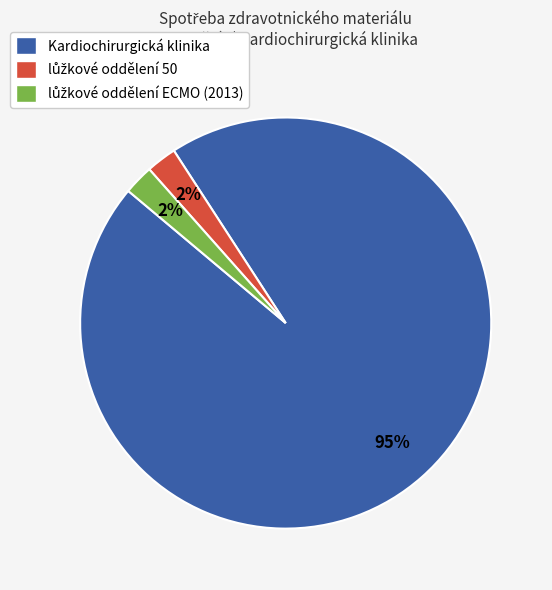

Does Kardiochirurgická klinika account for over 50% of the chart?

Yes